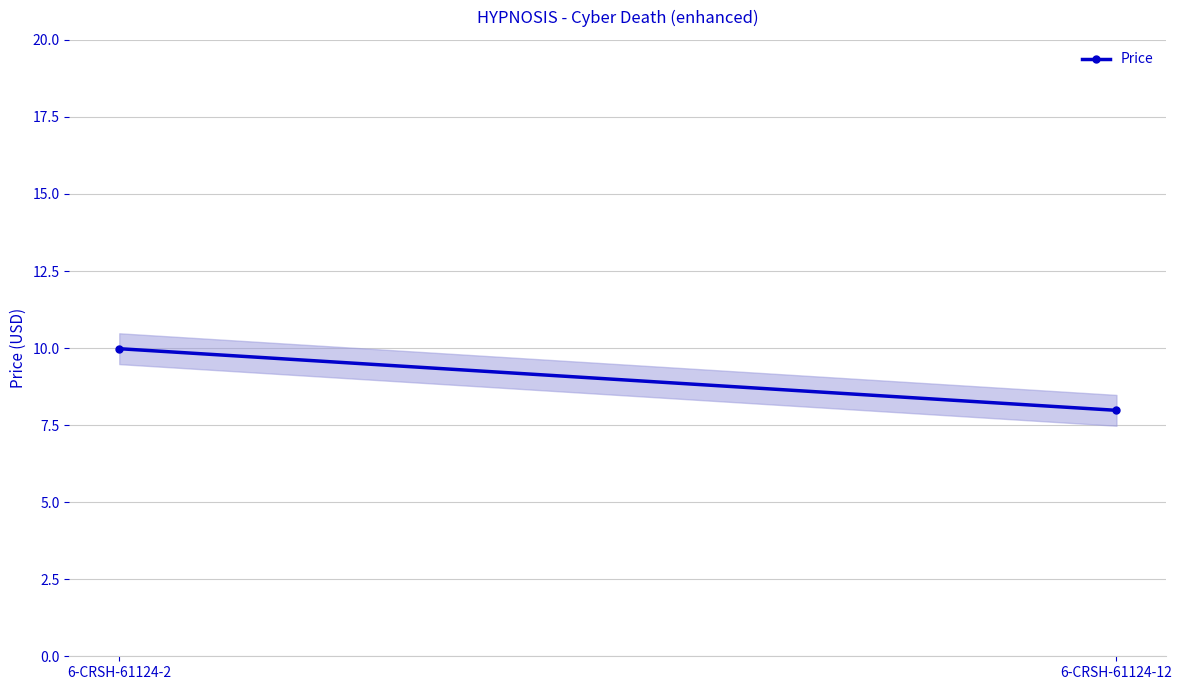

How many data points does each series have?

2